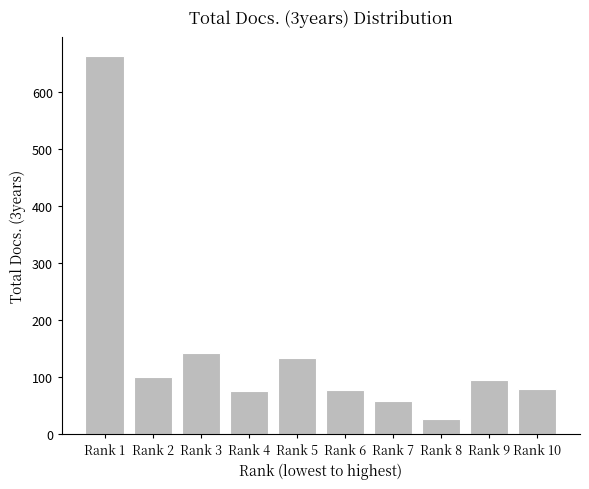

Does the chart contain stacked bars?

No